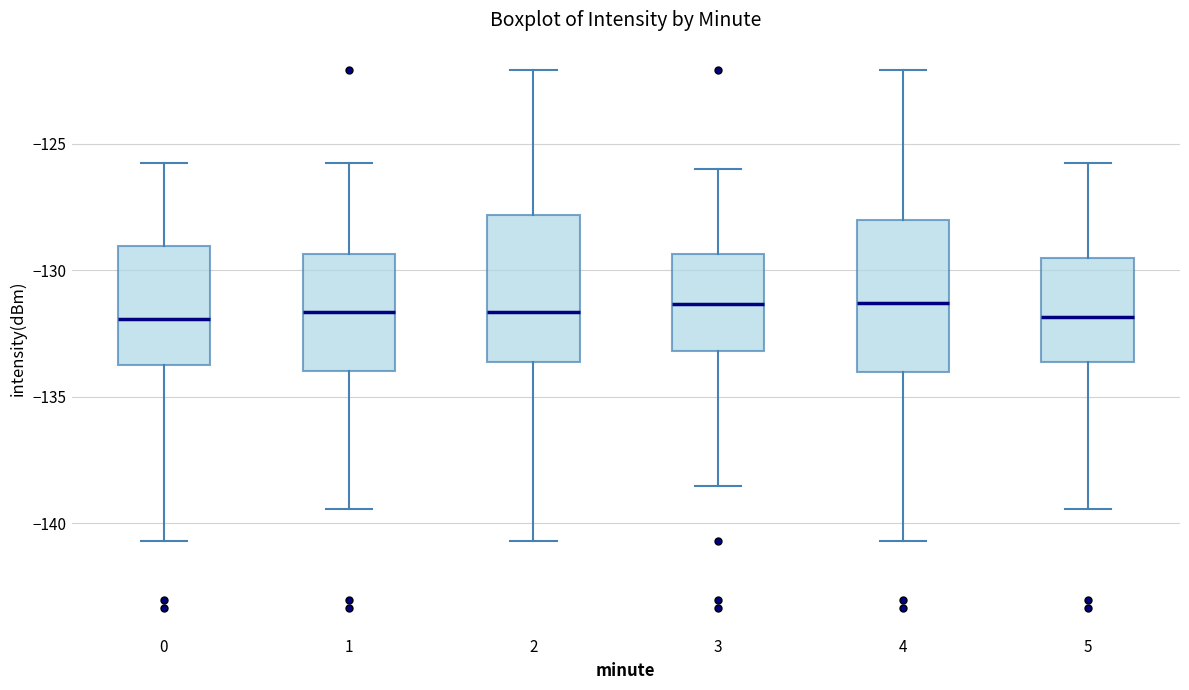

Reading left to right, transcribe this box plot: for each box, give where its median line is, the range the box spans, and where its two whiskers end, as read against the y-axis. The values are not printed on the chart, so give them approximately, as read against the axis.

0: median -132.0, box -134.0 to -129.0, whiskers -140.5 to -126.0
1: median -131.5, box -134.0 to -129.5, whiskers -139.5 to -126.0
2: median -131.5, box -133.5 to -128.0, whiskers -140.5 to -122.0
3: median -131.5, box -133.0 to -129.5, whiskers -138.5 to -126.0
4: median -131.5, box -134.0 to -128.0, whiskers -140.5 to -122.0
5: median -132.0, box -133.5 to -129.5, whiskers -139.5 to -126.0